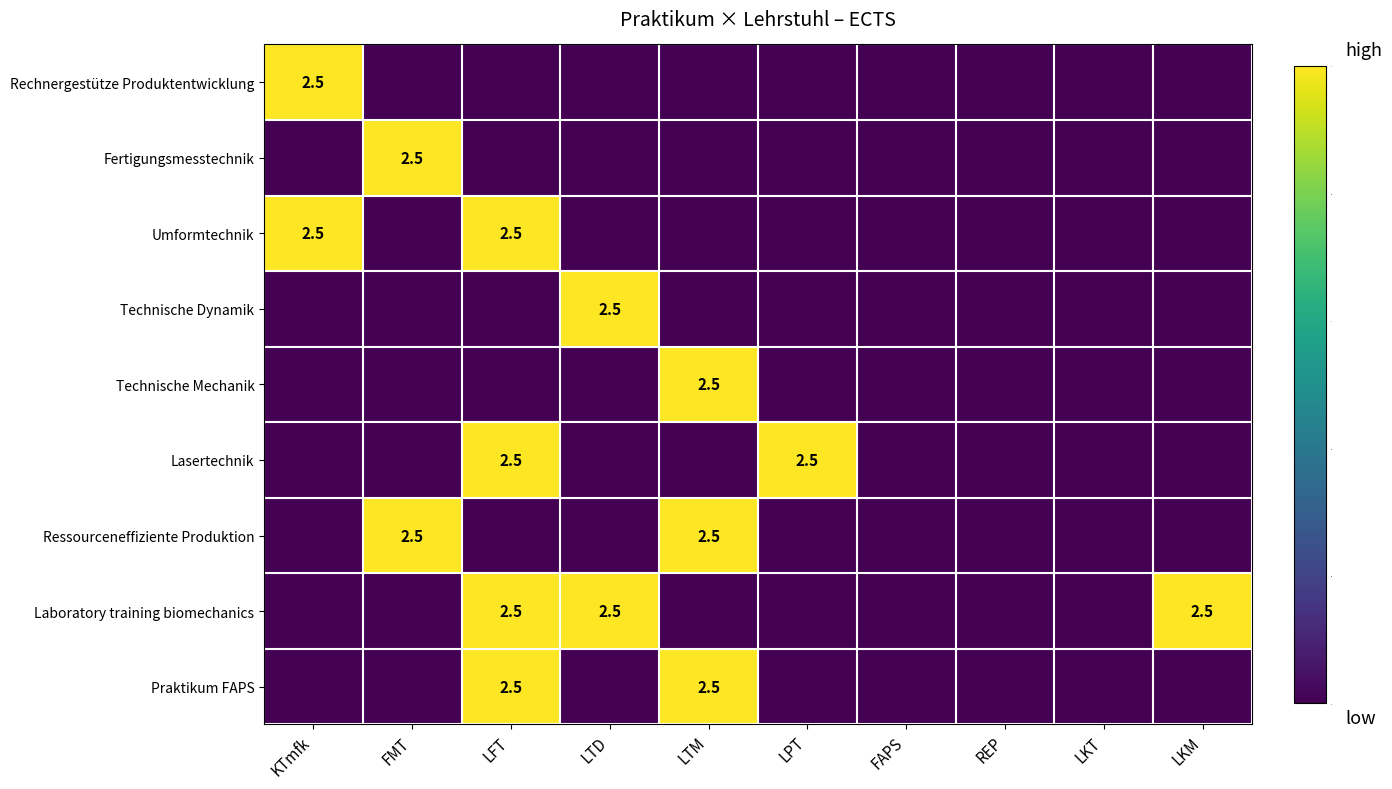

The value of Rechnergestütze Produktentwicklung at KTmfk is 0.9. True or false?

False